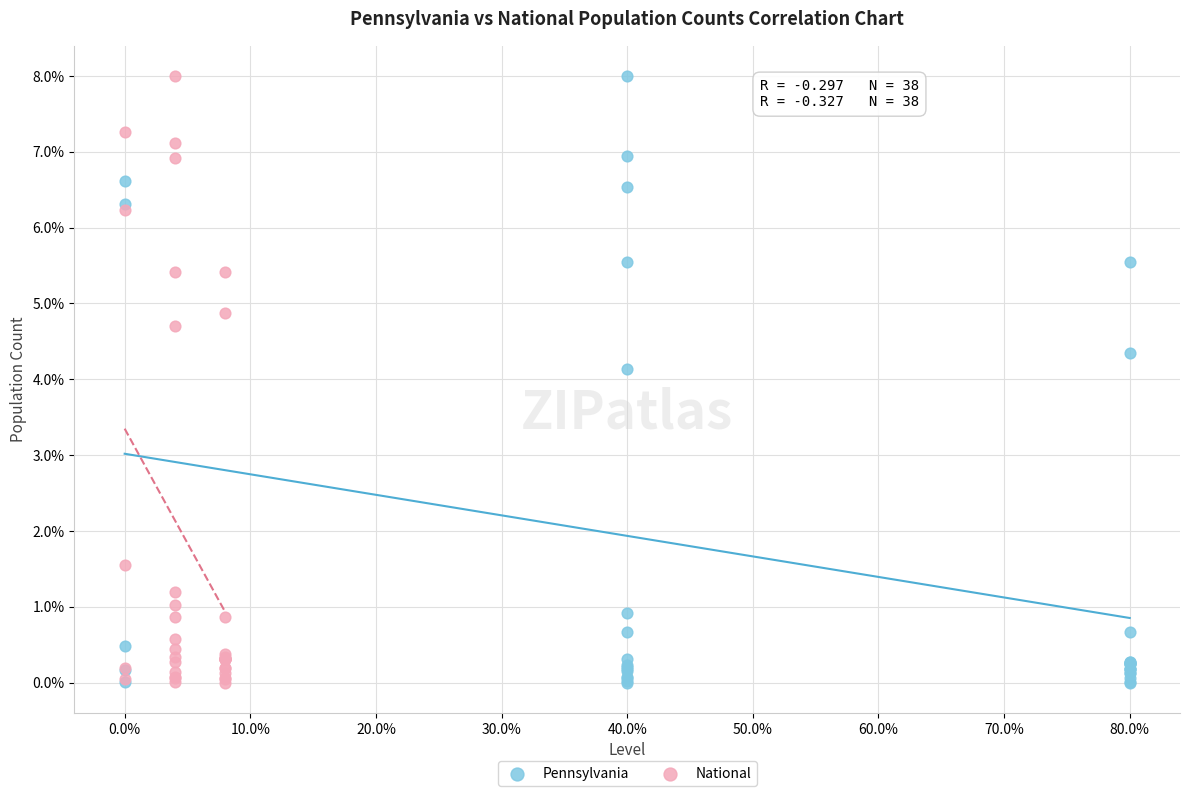

What are all the series names shown in the legend?

Pennsylvania, National